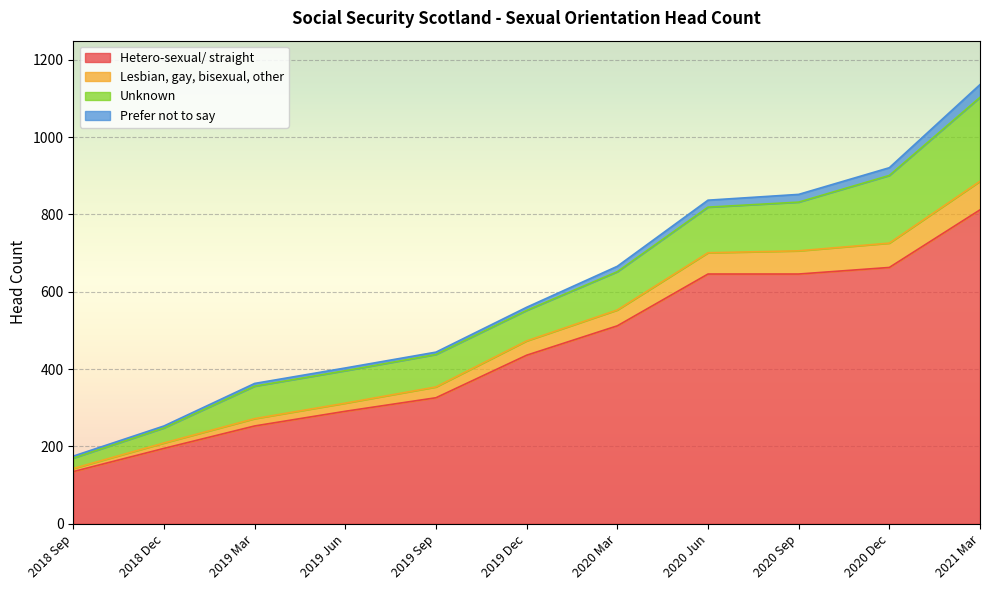

True or false: Lesbian, gay, bisexual, other and Hetero-sexual/ straight cross at least once.

False